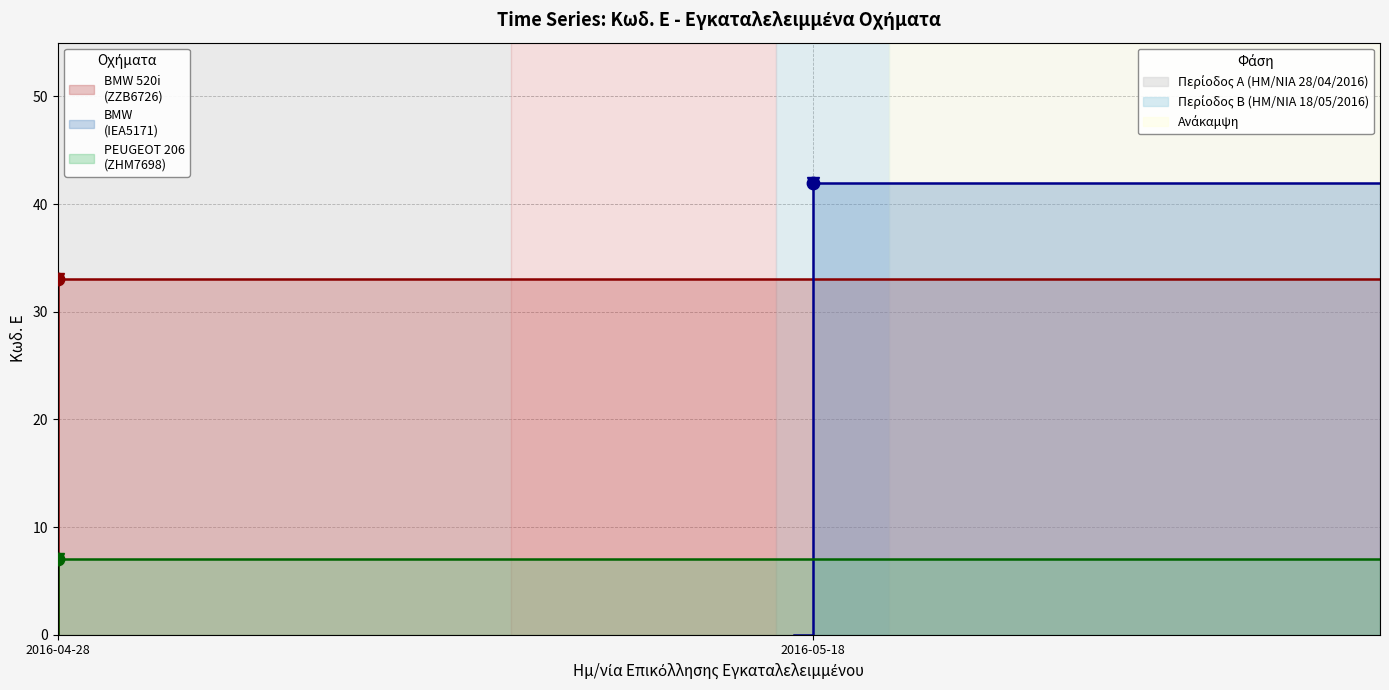

Between 2016-04-28 and 2016-04-28, which is larger?

2016-04-28